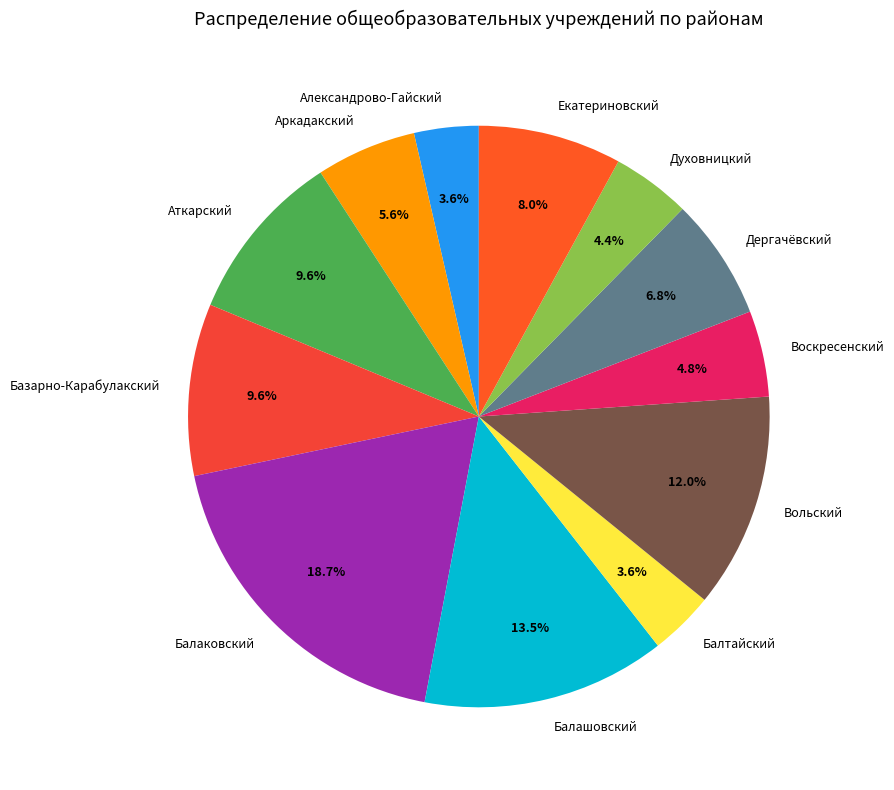

Combined, do Аткарский and Александрово-Гайский account for over 50%?

No